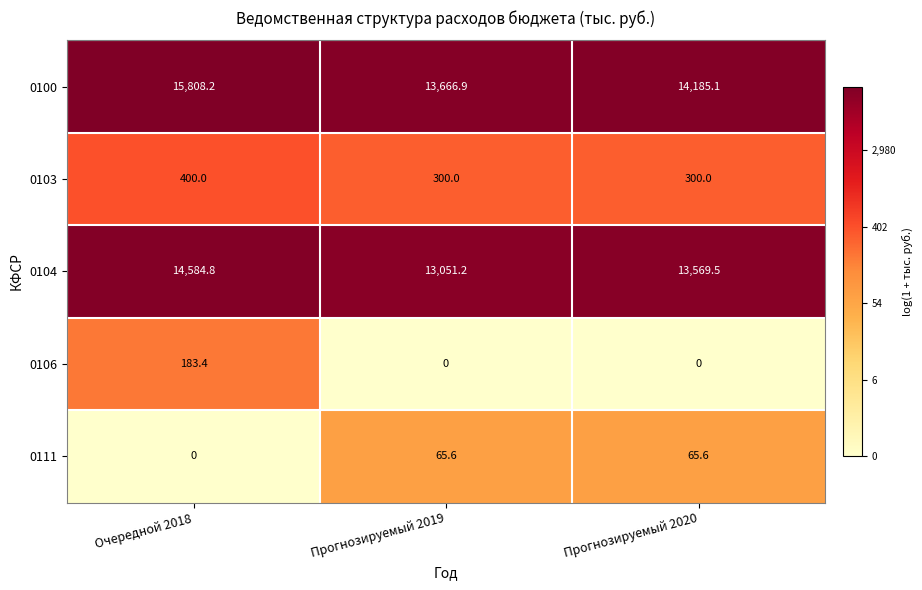

How many data points does each series have?

3